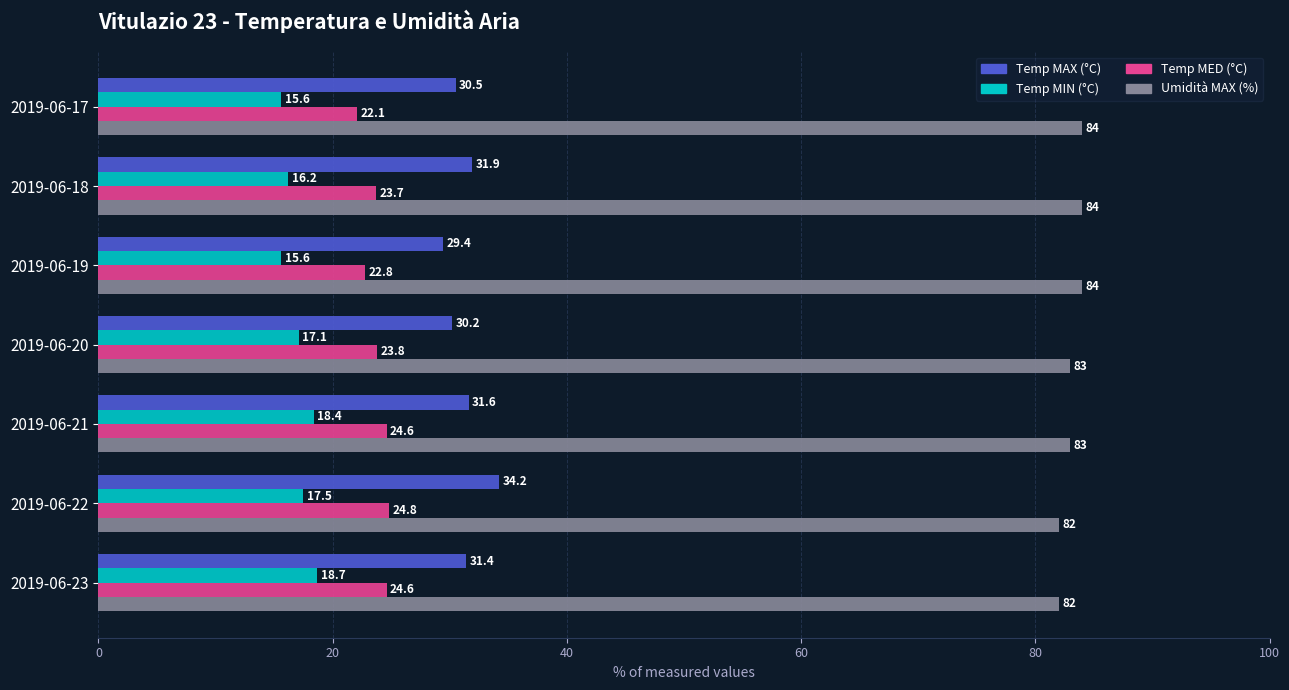

What value does the Umidità MAX (%) series have at 2019-06-21?

83.0